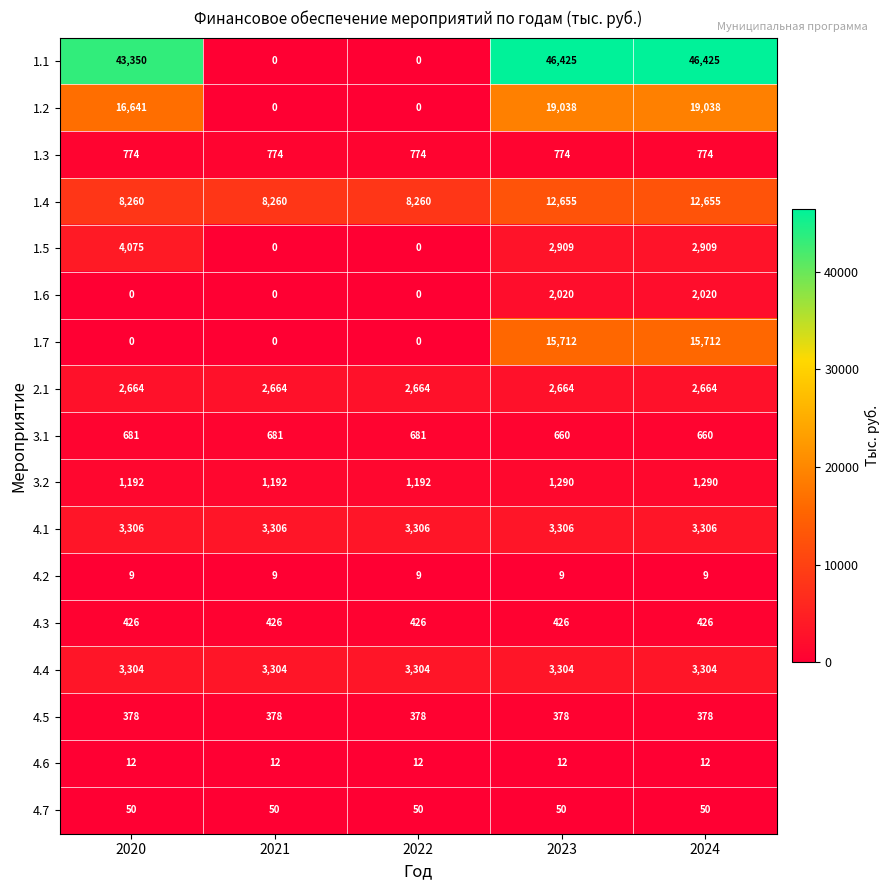

What is the sum of all 4.4 values?

16520